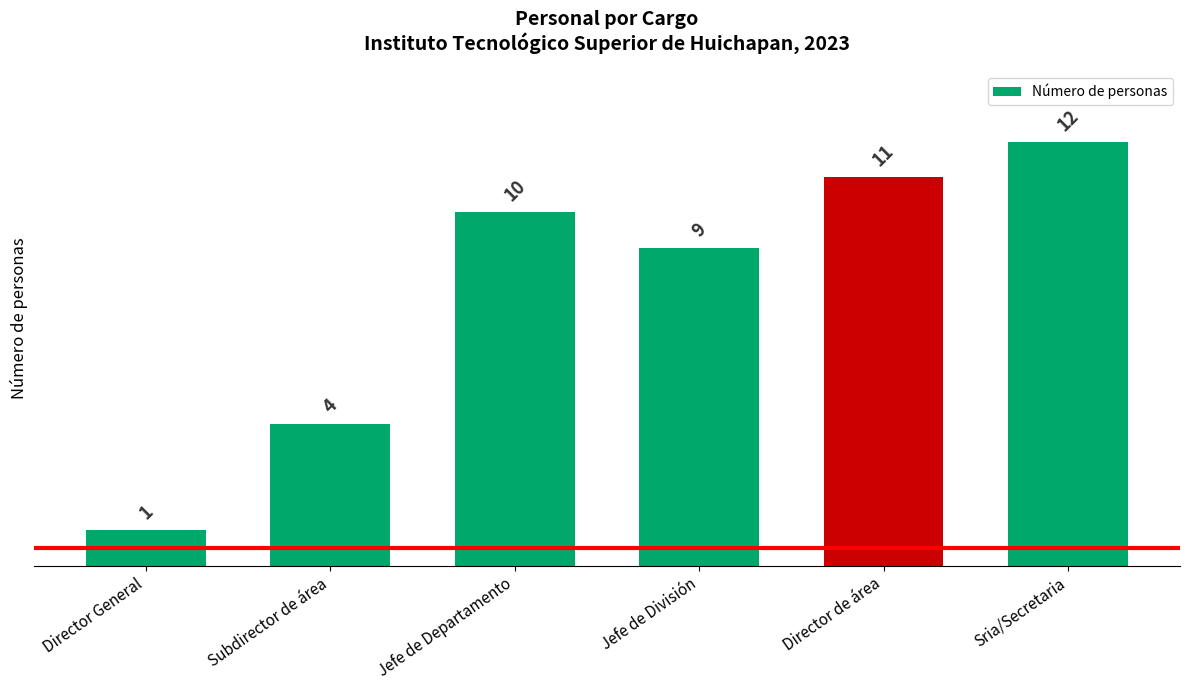

Is it true that the value at Jefe de Departamento is 6?

False